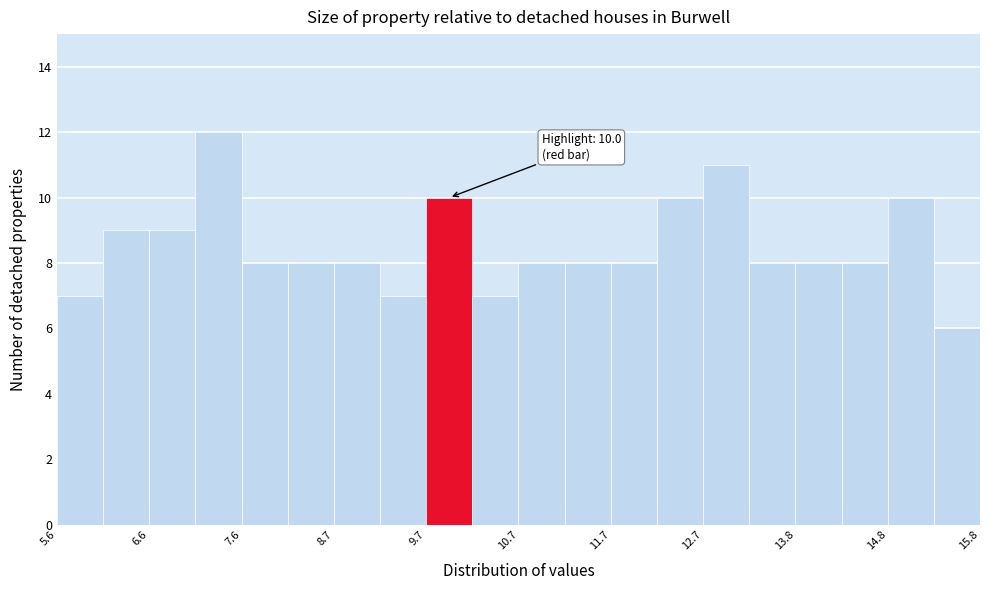

Read against the x-axis, roughly where is the centre of the tallest bar?

7.4